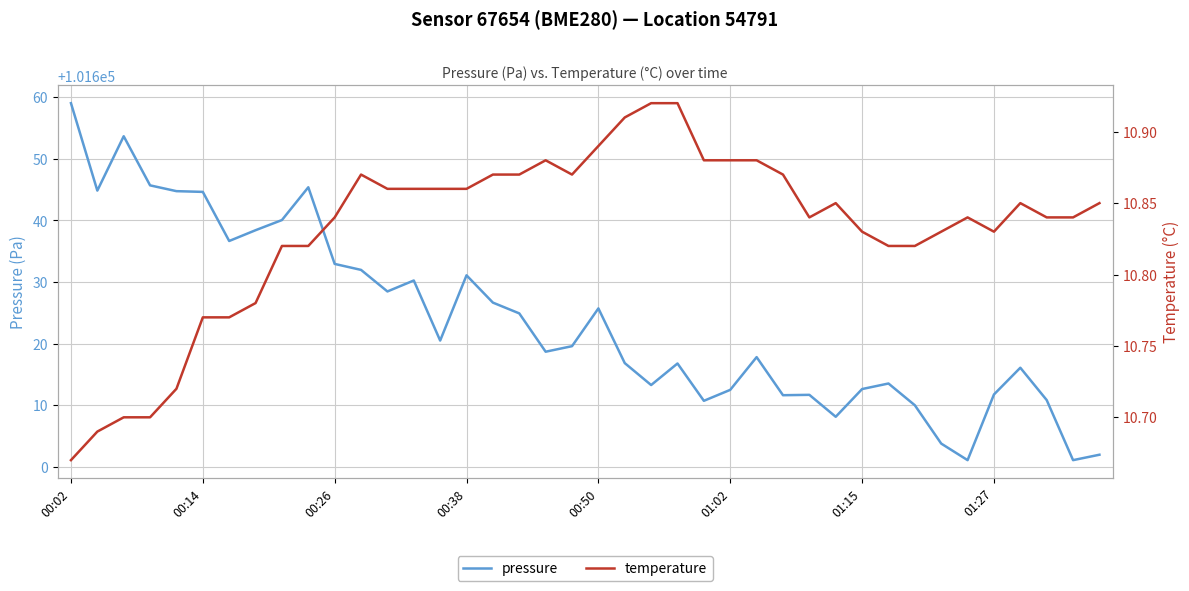

Is it true that pressure equals 101632.9 at 00:26?

True